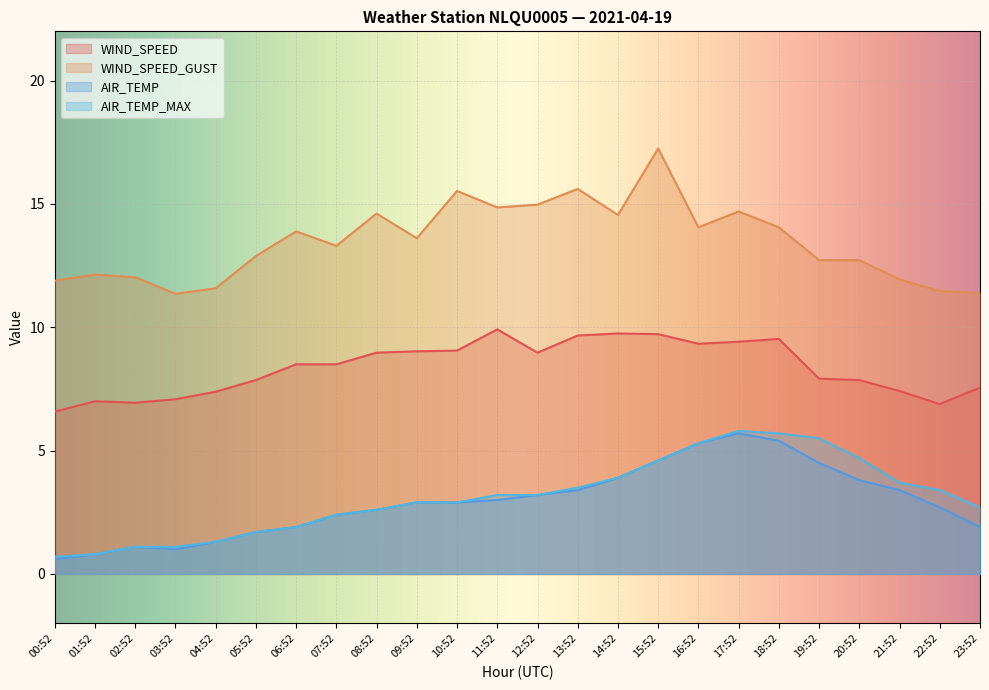

How many categories are shown in the chart?

24